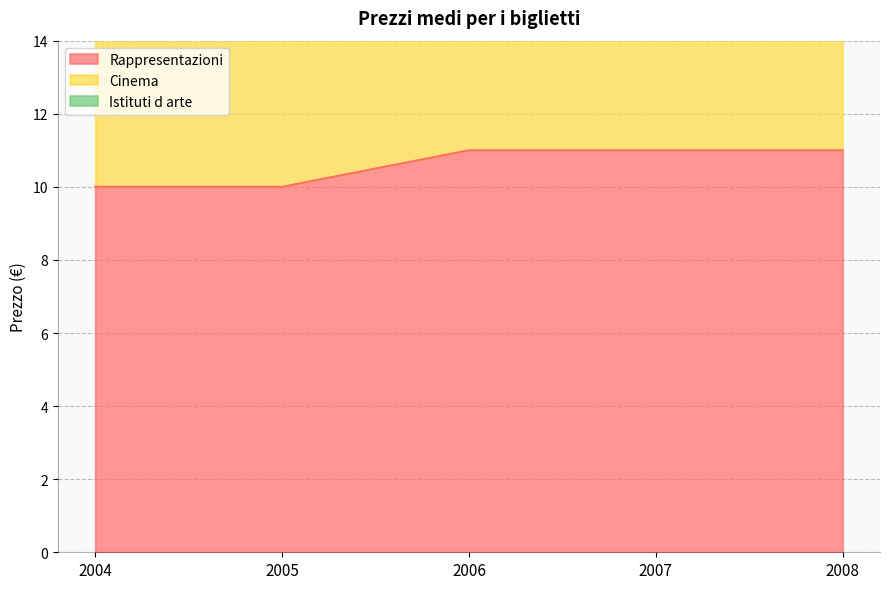

Which series has the largest range (max minus min)?

Cinema